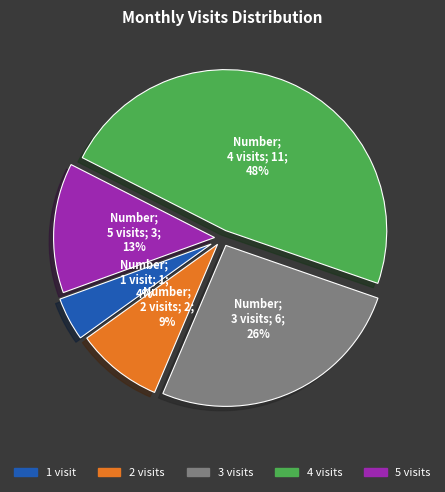

To the nearest percent, what percentage of the pie is 4 visits?

48%